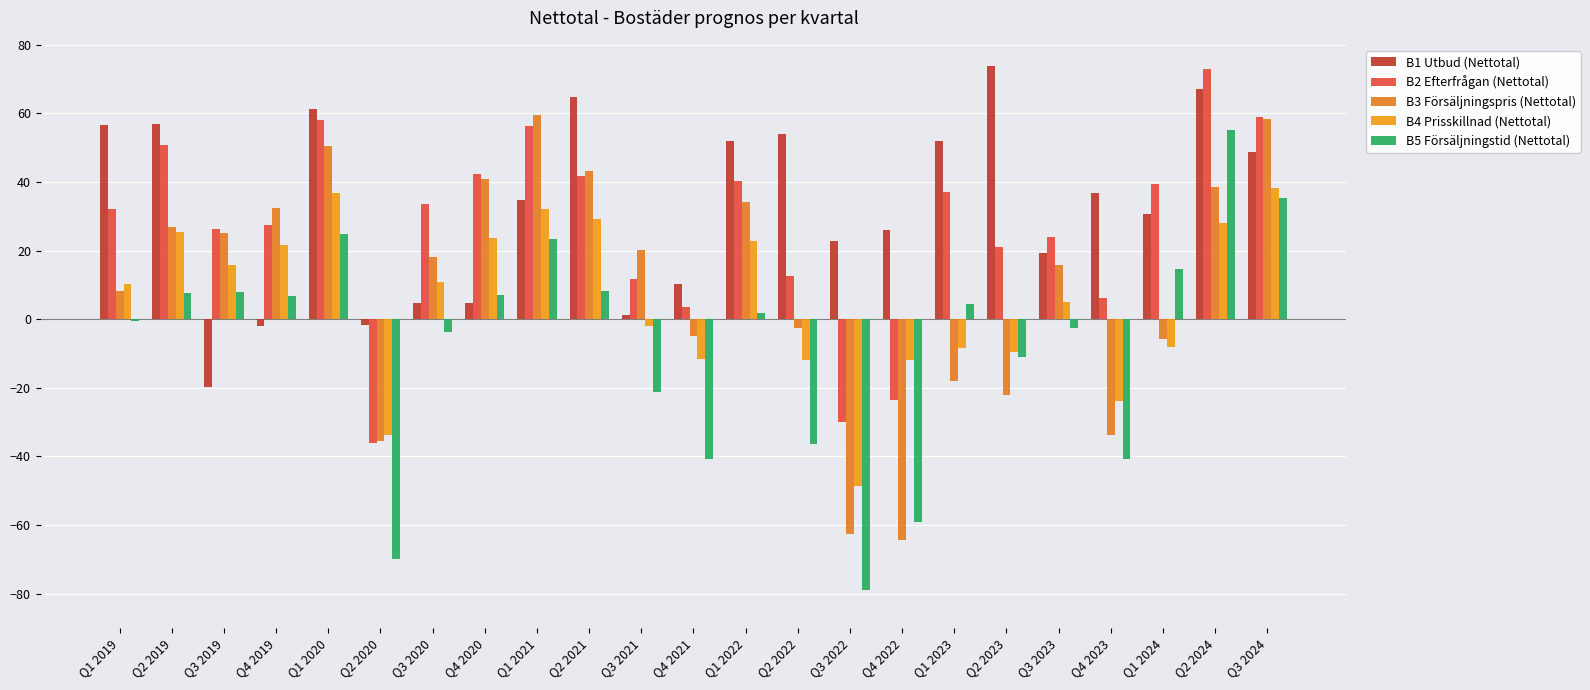

Rank the series at Q3 2023 from lowest to highest value.

B5 Försäljningstid (Nettotal), B4 Prisskillnad (Nettotal), B3 Försäljningspris (Nettotal), B1 Utbud (Nettotal), B2 Efterfrågan (Nettotal)